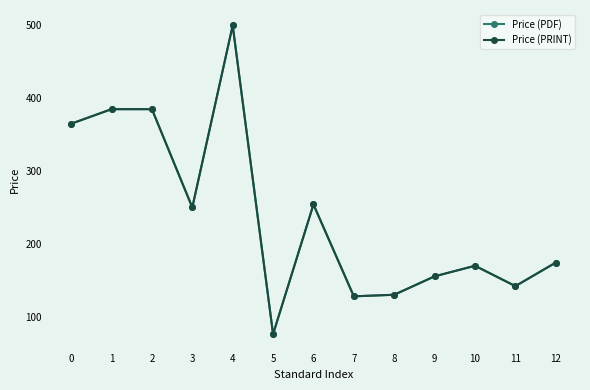

Which series has the widest spread of values?

Price (PDF)